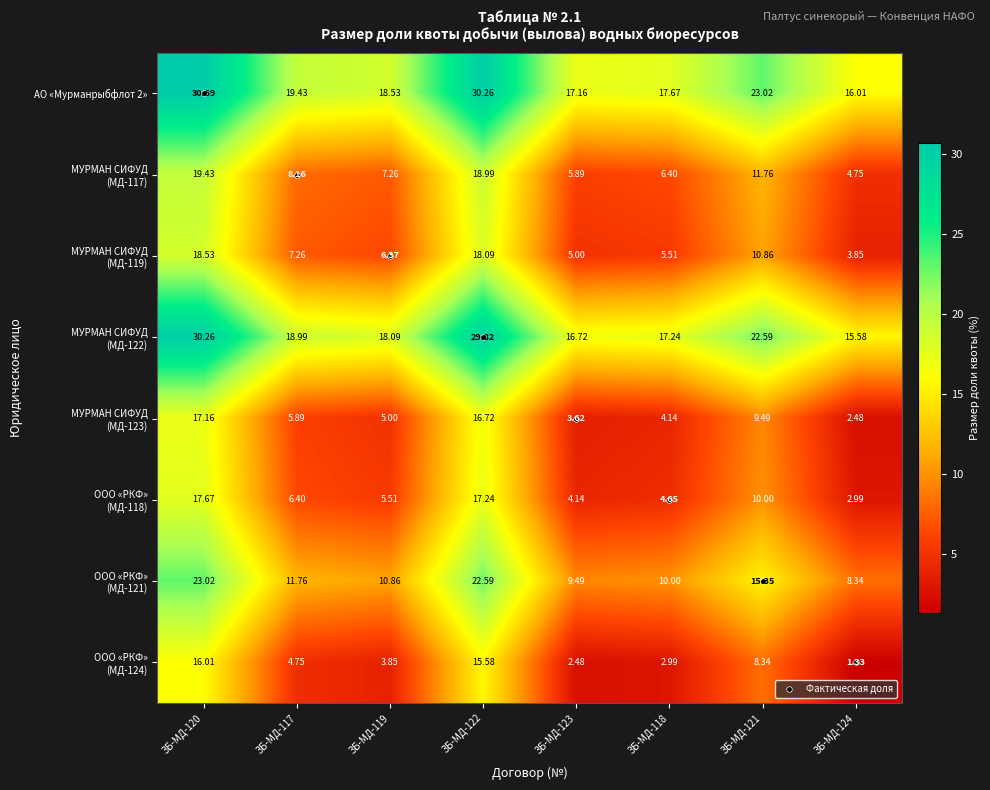

How many data points does each series have?

8